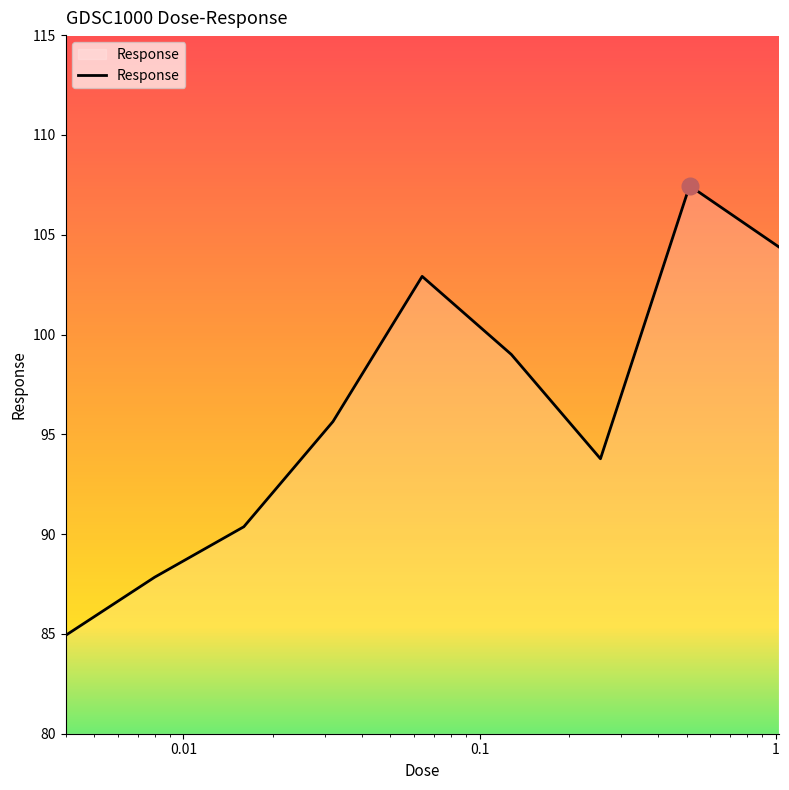

What is the minimum value shown in the chart?

84.9